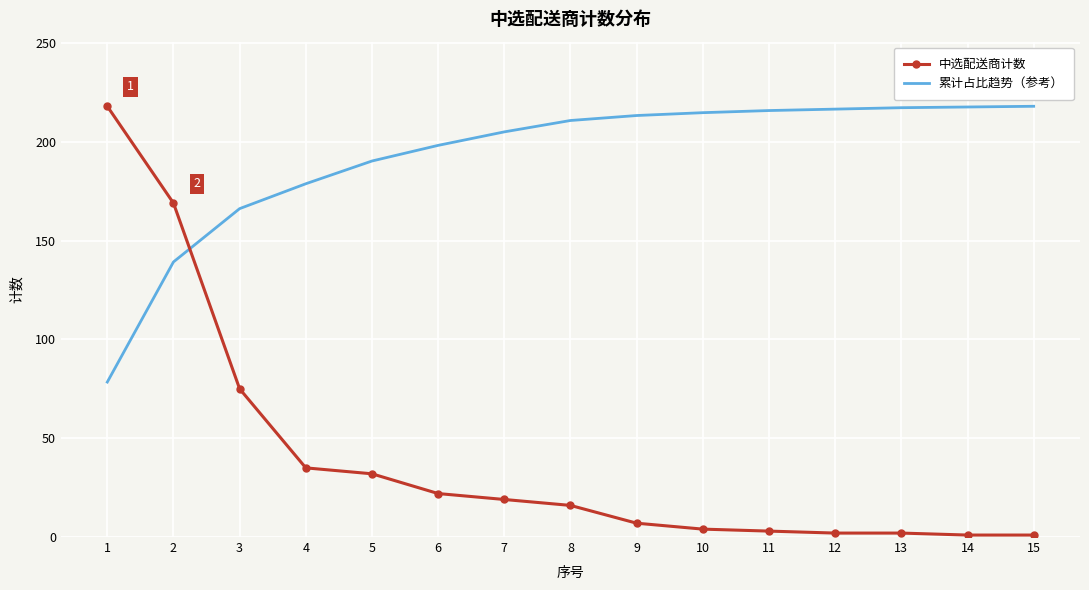

What is the difference between the highest and lowest values at 13?

215.3